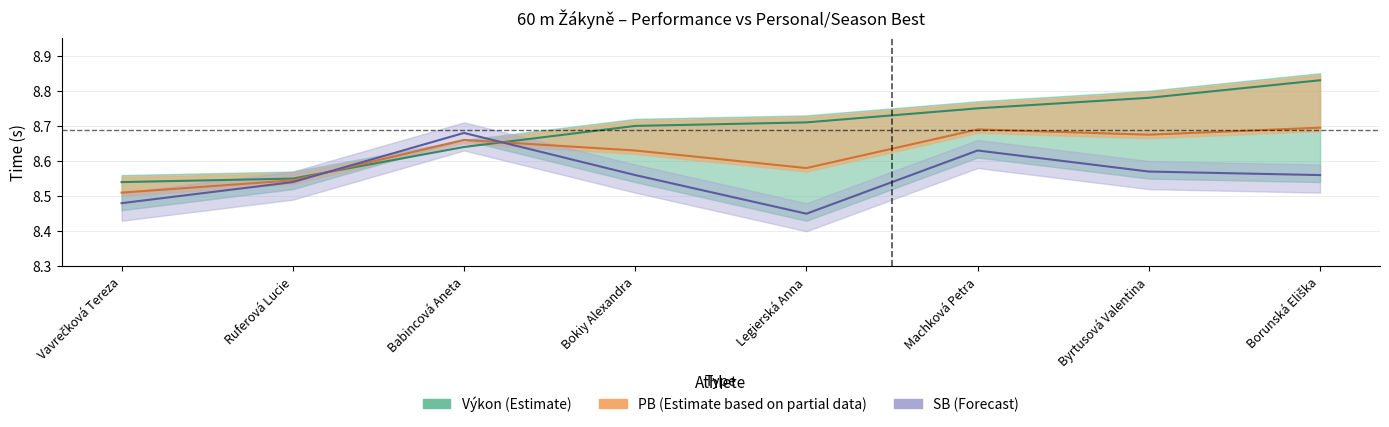

Between Byrtusová Valentina and Borunská Eliška, which is larger?

Borunská Eliška